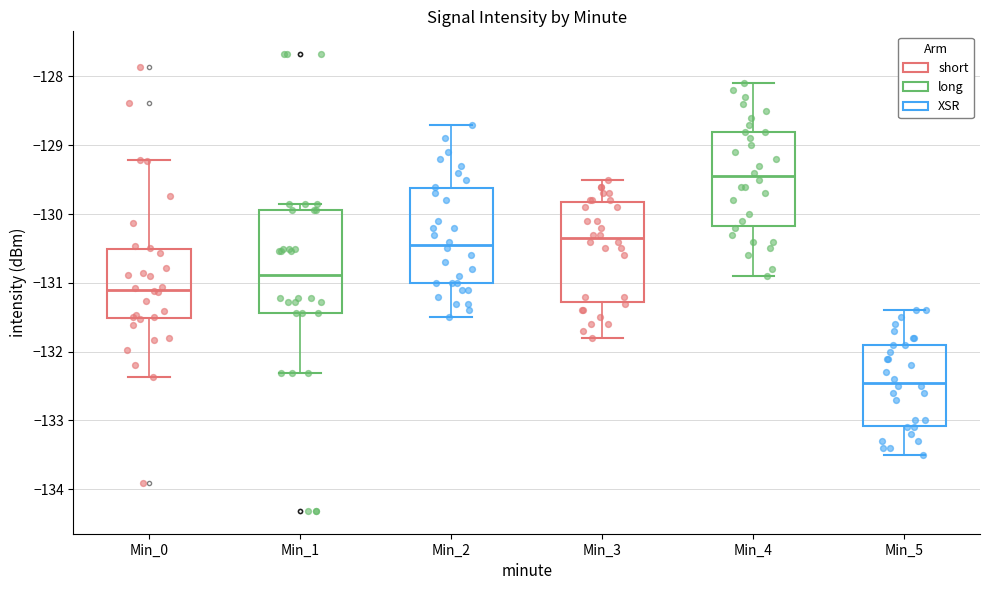

Which box has the lowest median line?

Min_5